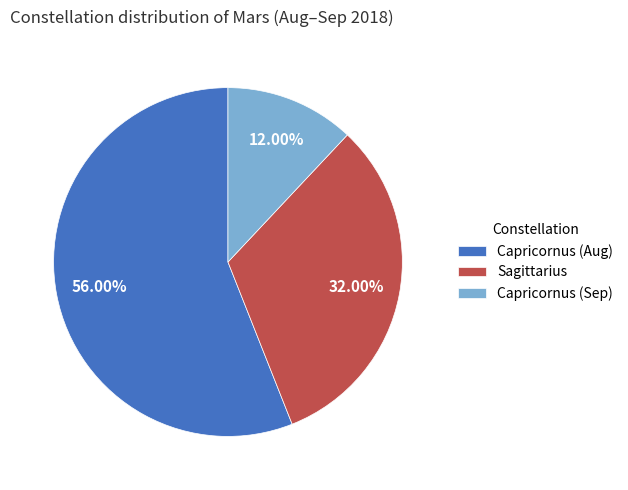

To the nearest percent, what is the average slice percentage?

33%